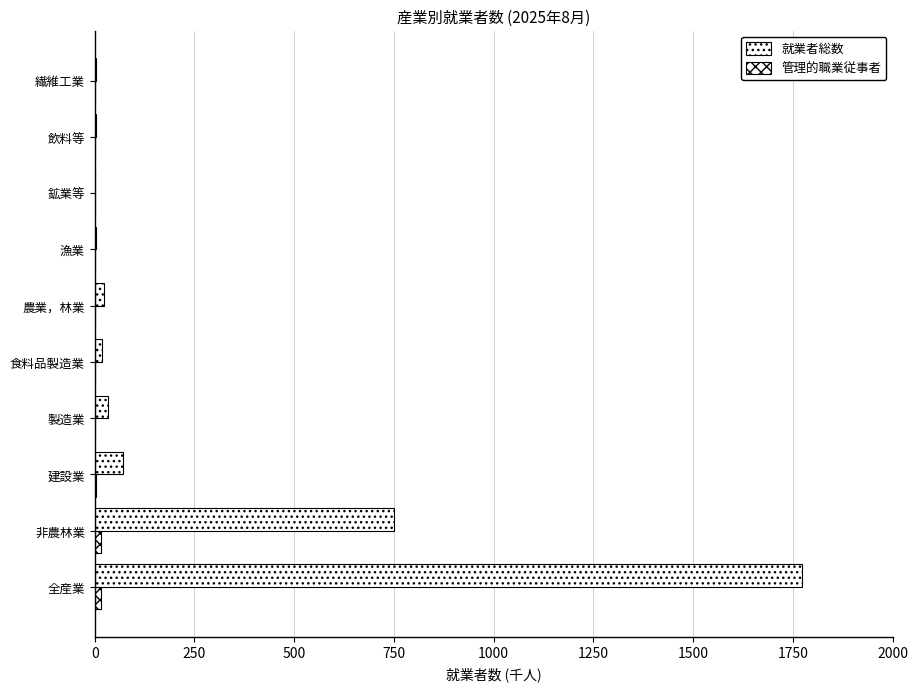

Count the number of categories in the chart.

10